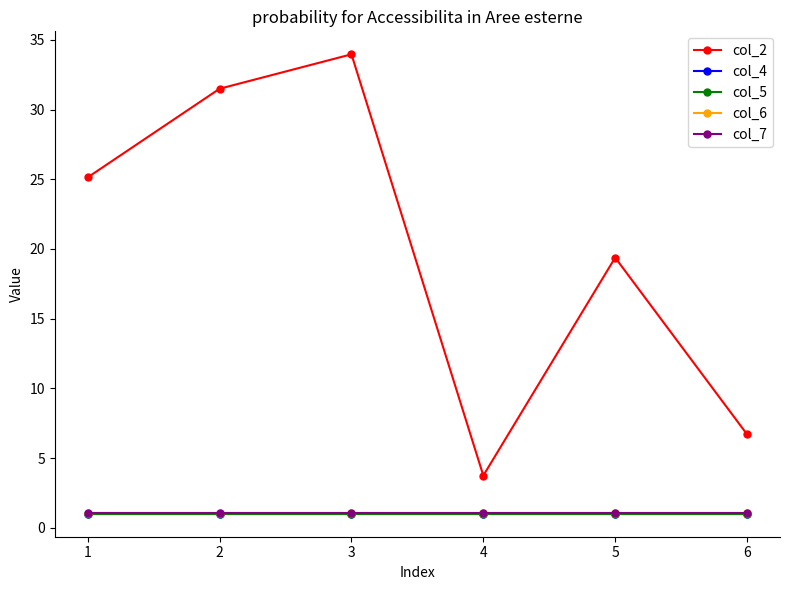

The value of col_7 at 2 is 1.0. True or false?

True